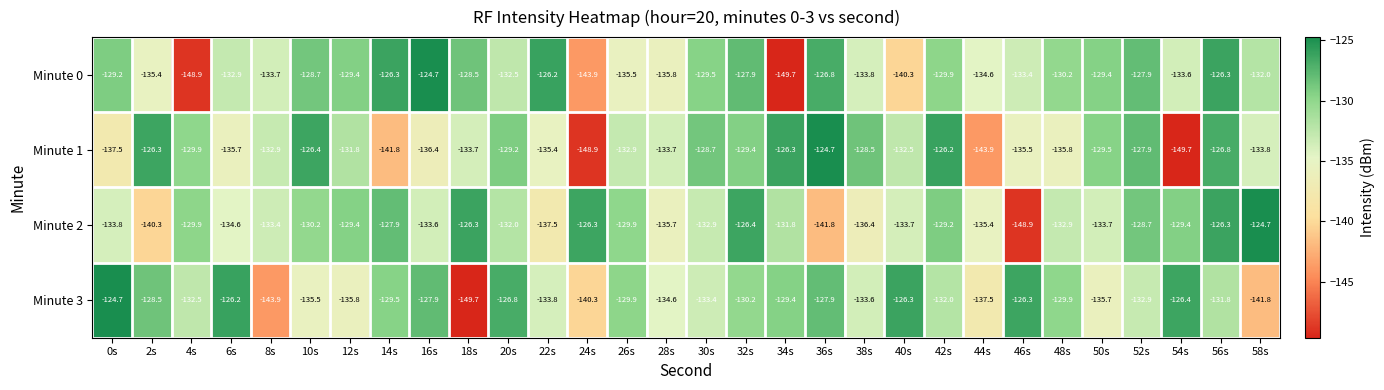

The Minute 3 series shows -126.2 at 6s. True or false?

True